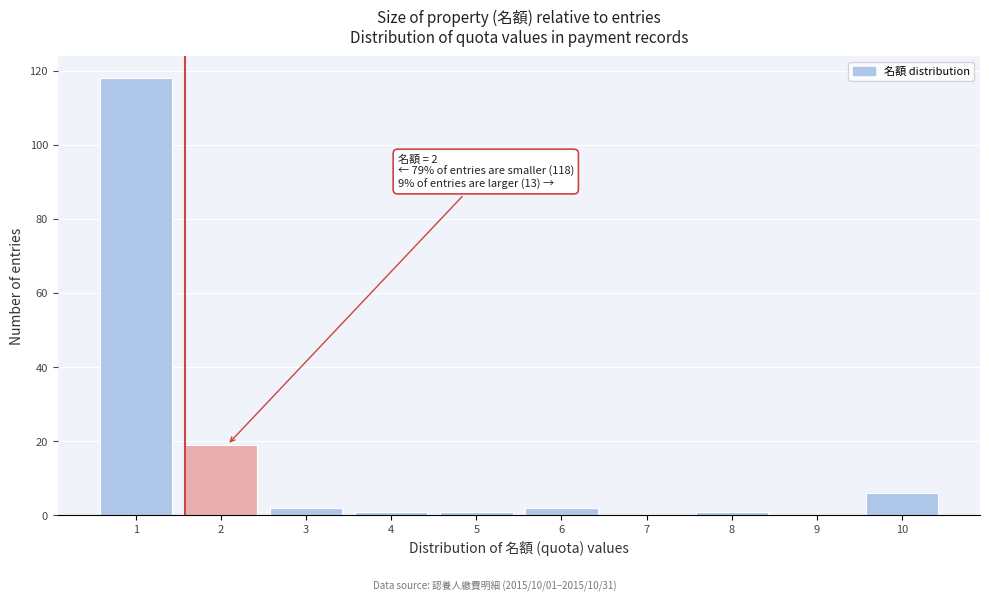

Reading right to left, what are all the values shown in this chart?

10=6	9=0	8=1	7=0	6=2	5=1	4=1	3=2	2=19	1=118